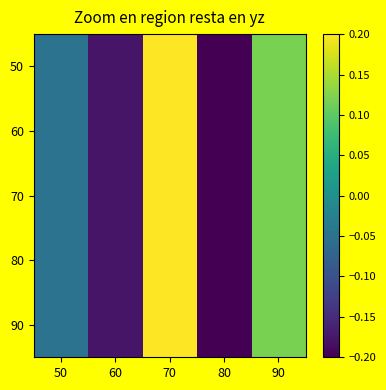

What is the minimum value shown in the chart?

-0.2